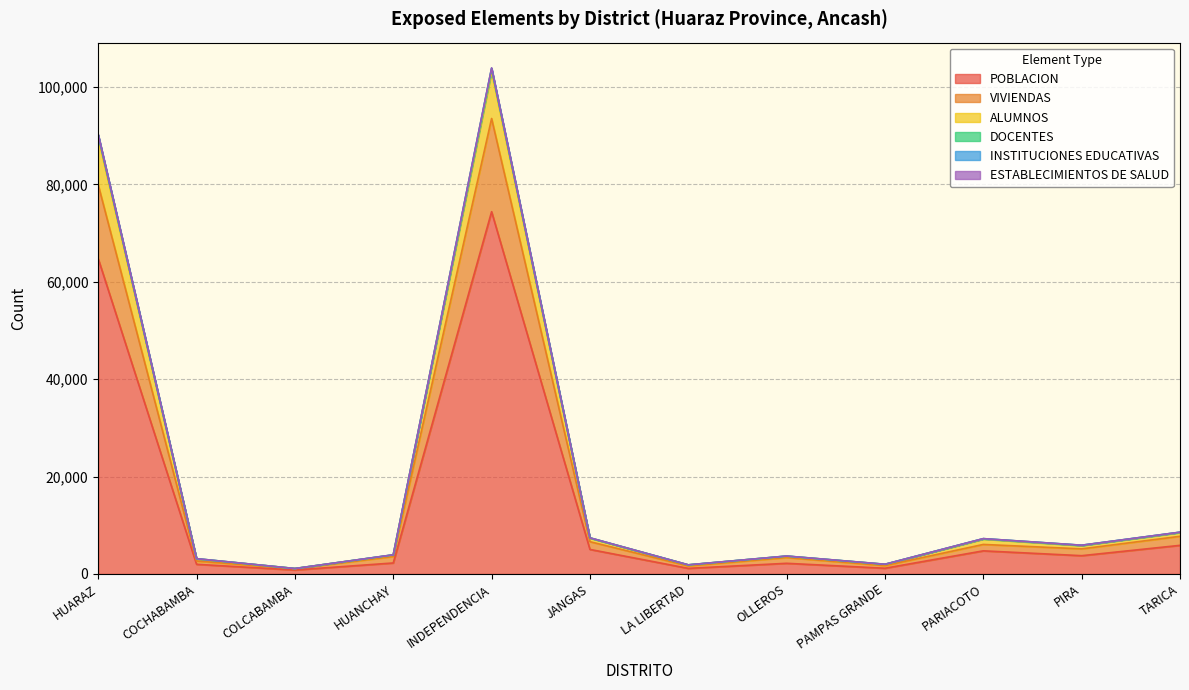

Which category has the highest value in the POBLACION series?

INDEPENDENCIA